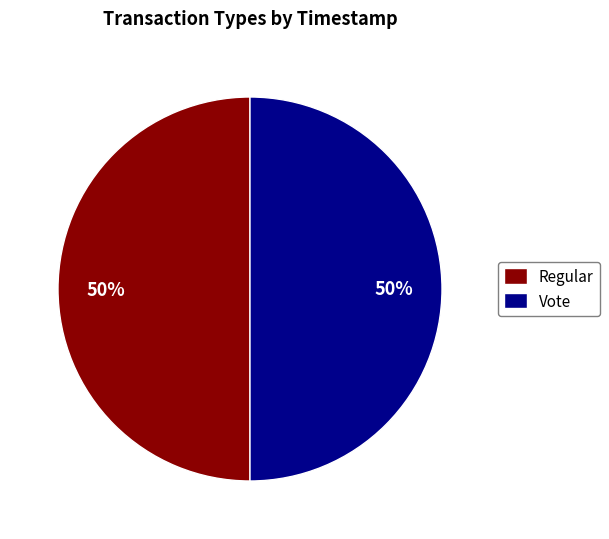

Is it true that Regular is 50% of the pie?

True